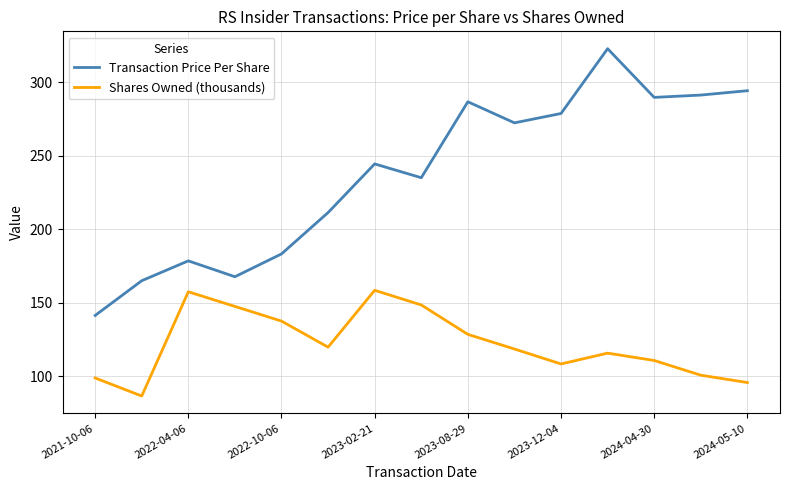

Which series has the largest range (max minus min)?

Transaction Price Per Share